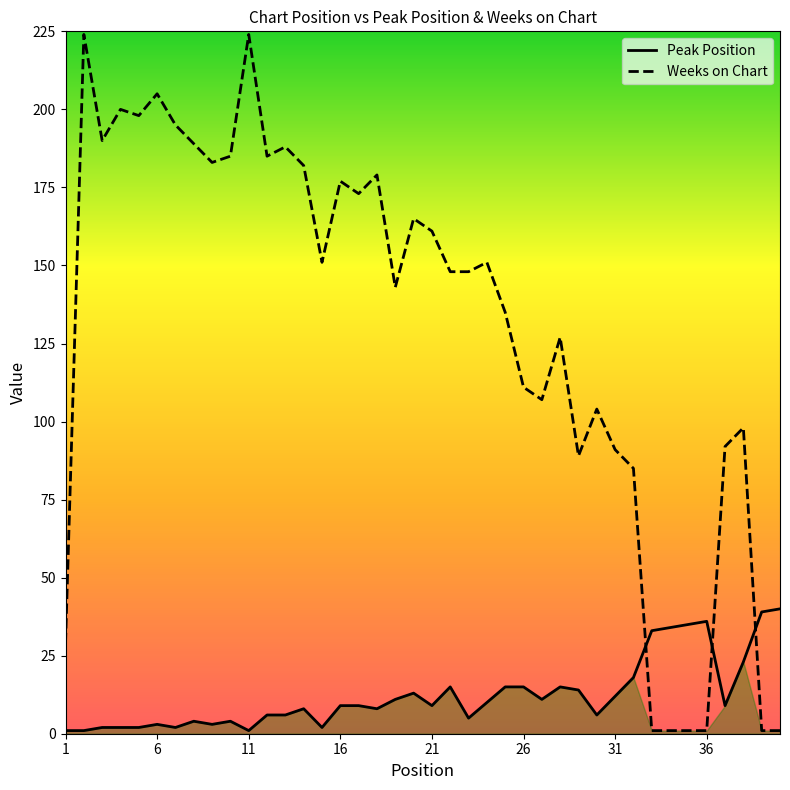

What is the greatest value displayed?

224